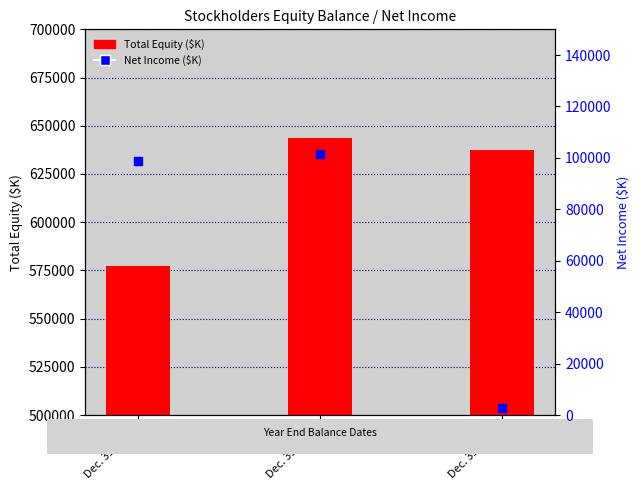

Is the value of Net Income ($K) at Dec. 31, 2022 greater than the value of Total Equity ($K) at Dec. 31, 2020?

No